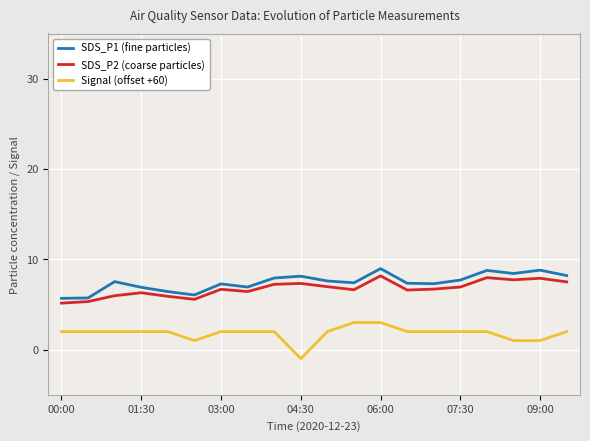

List the series in order of their peak value, lowest first.

Signal (offset +60), SDS_P2 (coarse particles), SDS_P1 (fine particles)